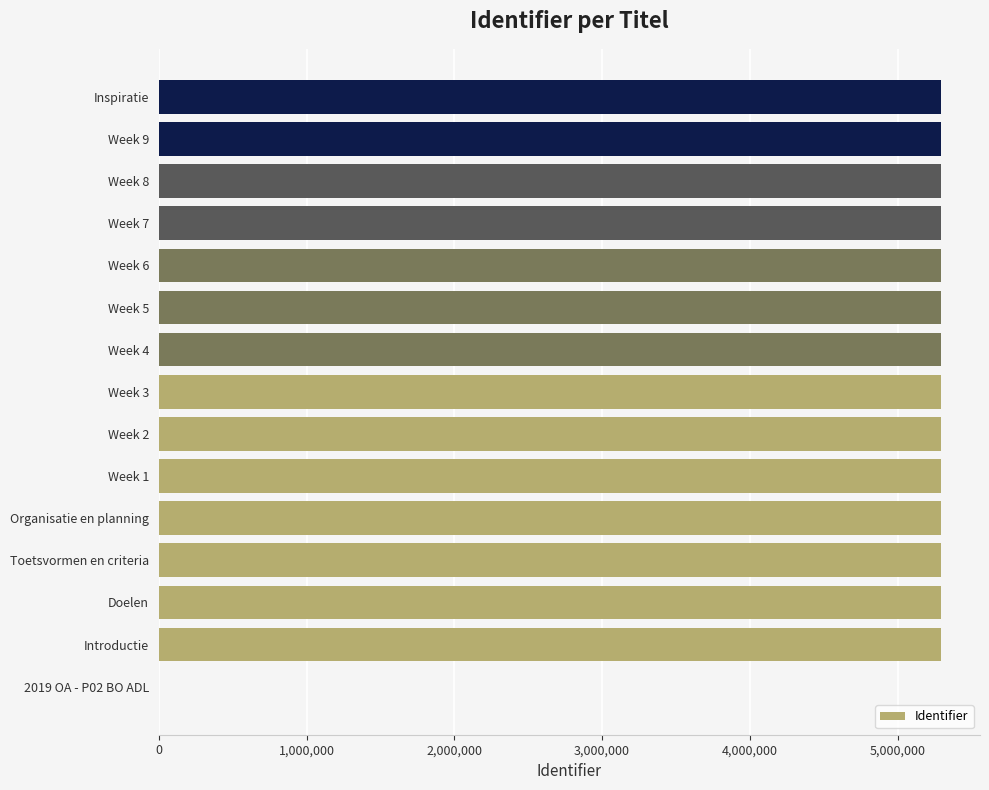

Is it true that the value at Week 3 is 7926276?

False